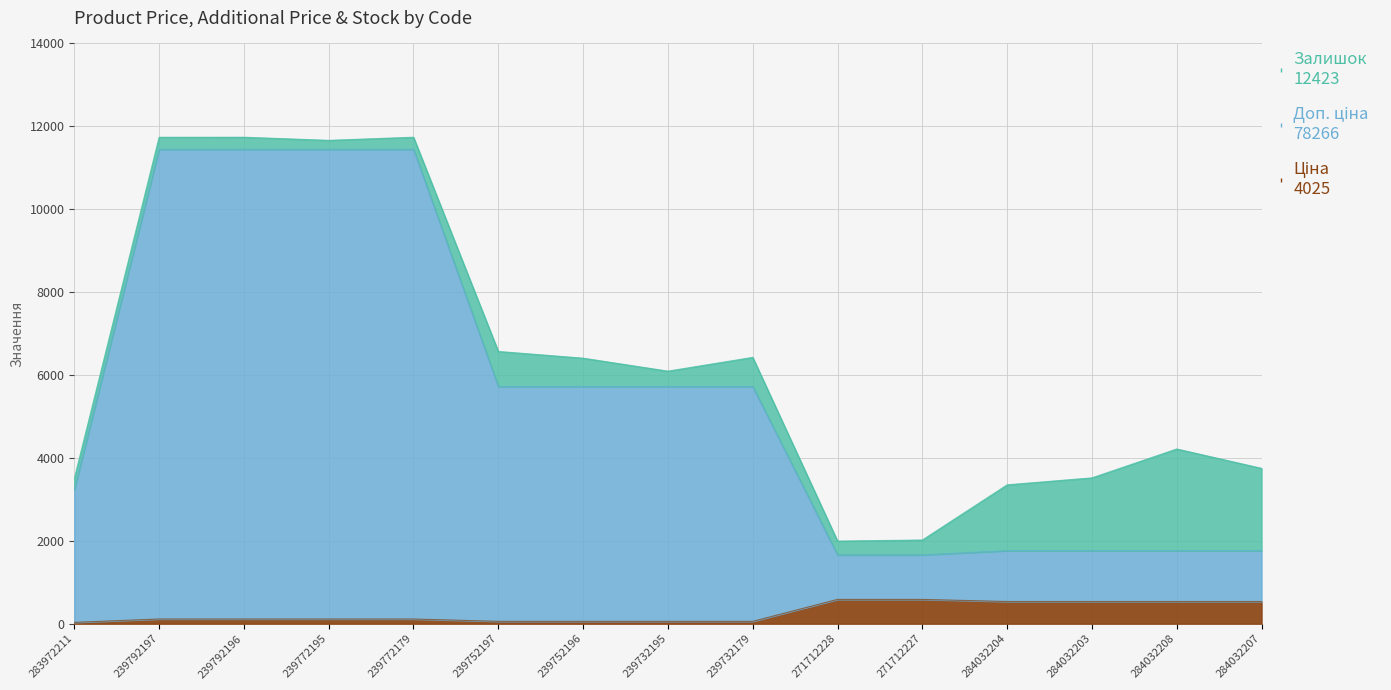

True or false: Ціна and Доп. ціна cross at least once.

False